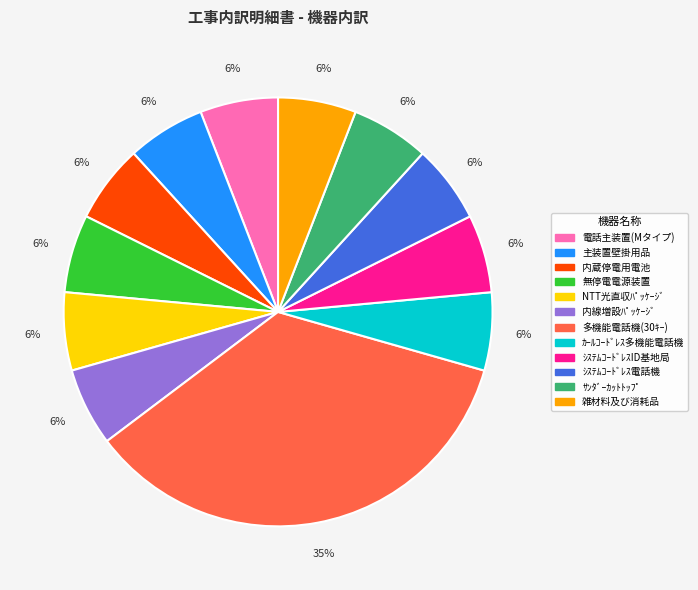

Count the number of slices in the pie.

12